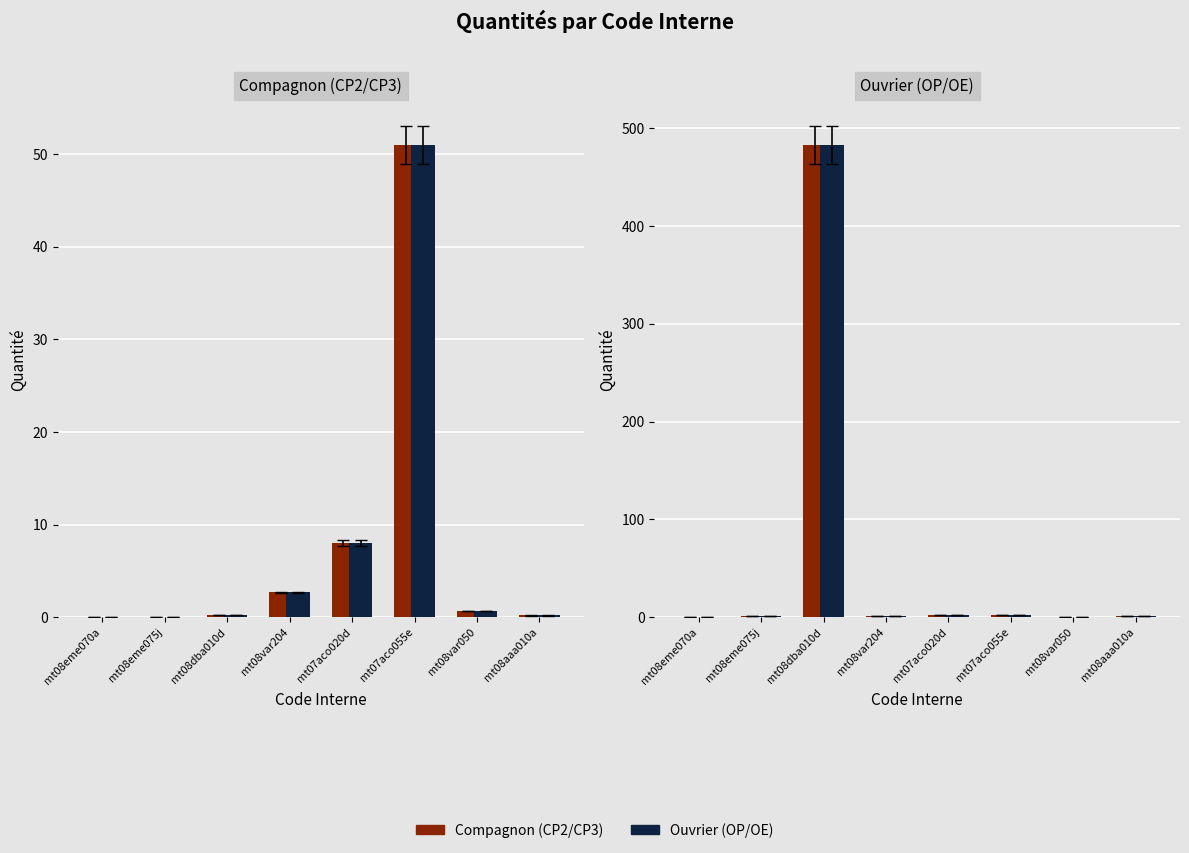

What is the label of the 4th bar from the left?

mt08var204